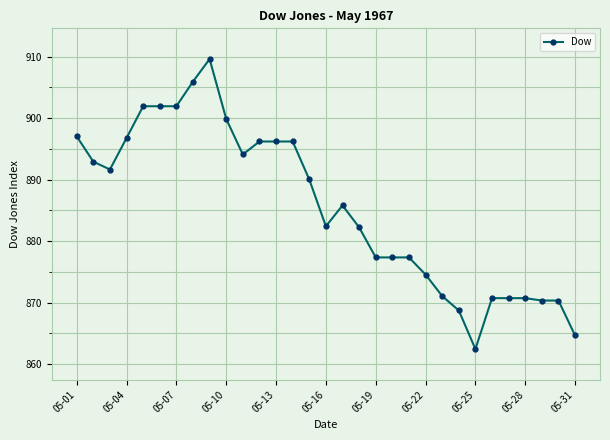

What is the average value?

885.5